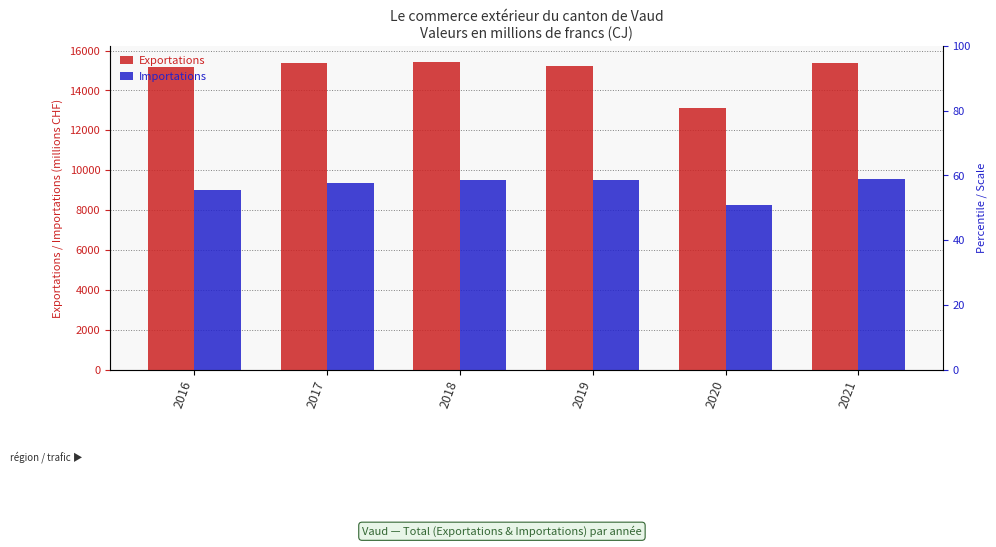

Count the number of data series in this chart.

2